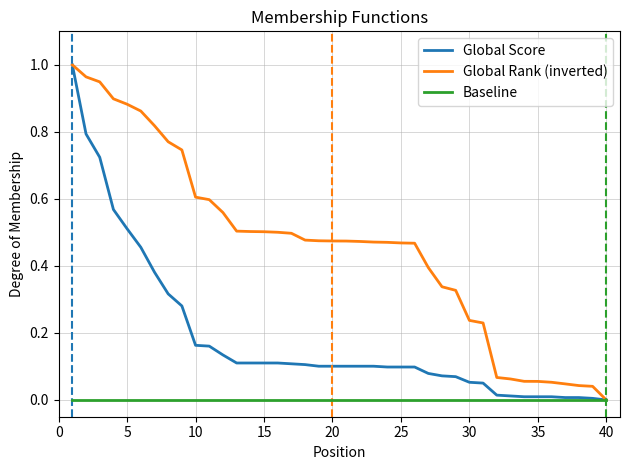

Rank the series by their average value, from highest to lowest.

Global Rank (inverted), Global Score, Baseline